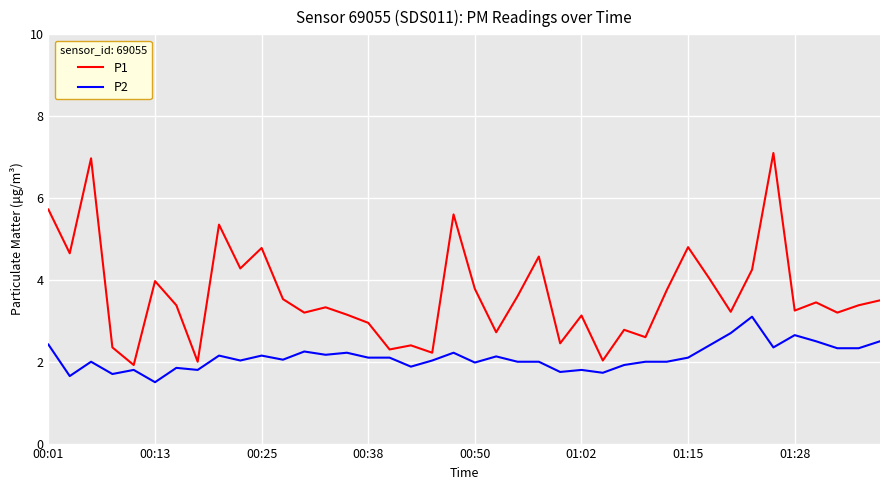

What is the sum of all P2 values?

84.3